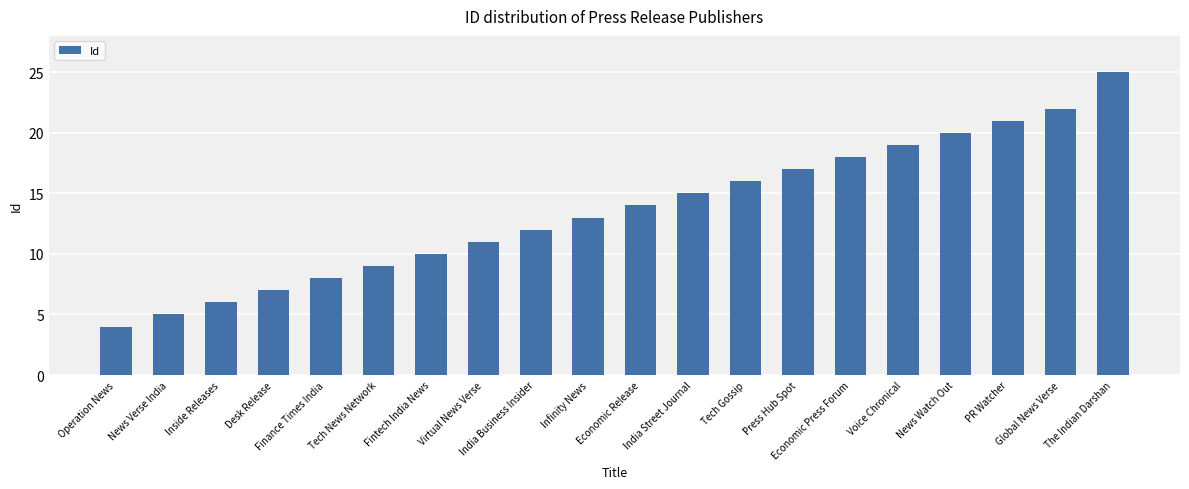

What is the difference between the second highest and minimum values?

18